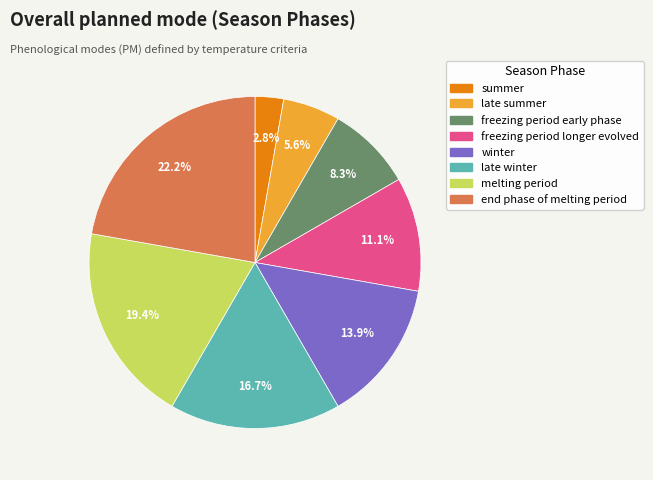

Rank the categories by value from highest to lowest.

end phase of melting period, melting period, late winter, winter, freezing period longer evolved, freezing period early phase, late summer, summer